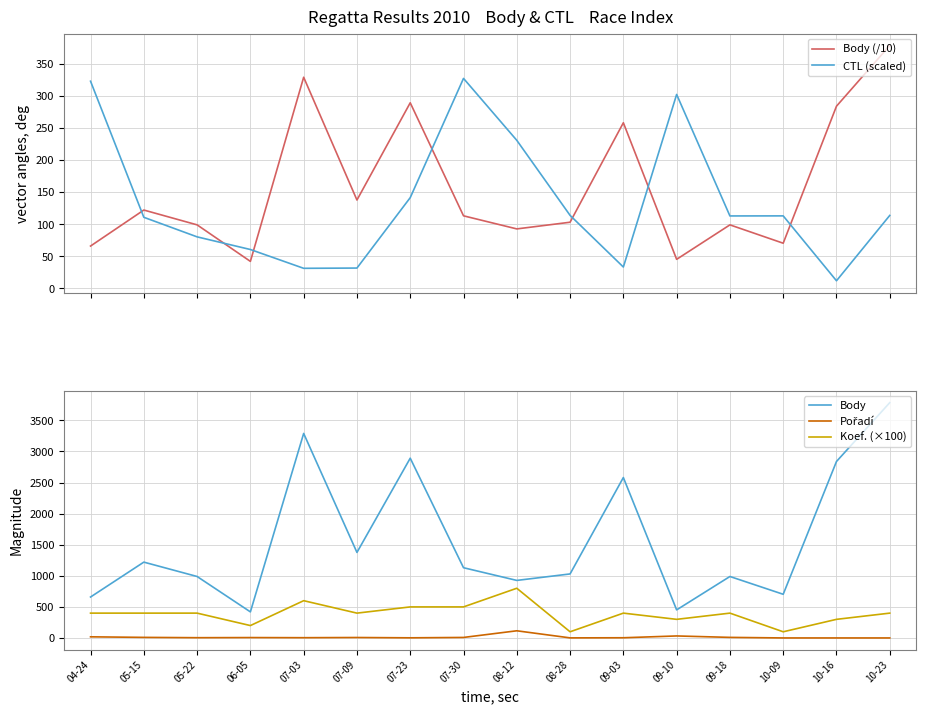

At which category does Body reach its first local valley?

06-05